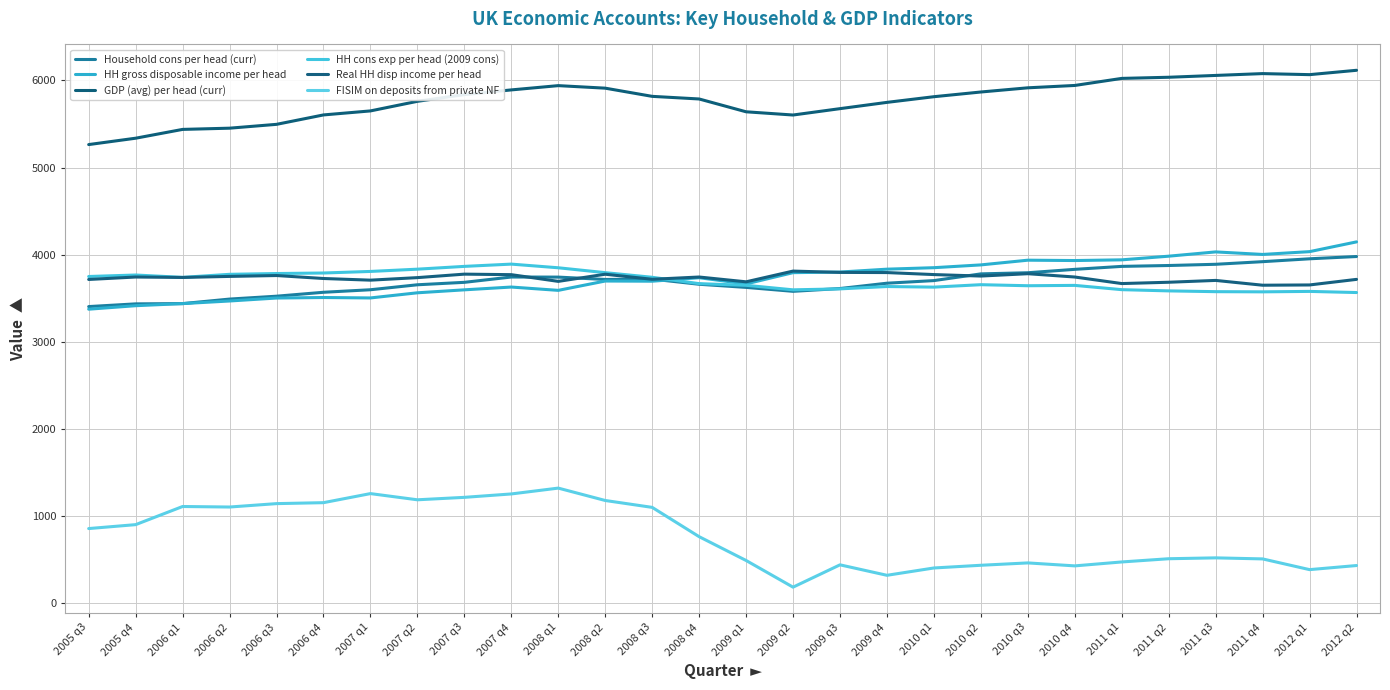

What is the difference between the HH cons exp per head (2009 cons) values at 2012 q2 and 2007 q4?

326